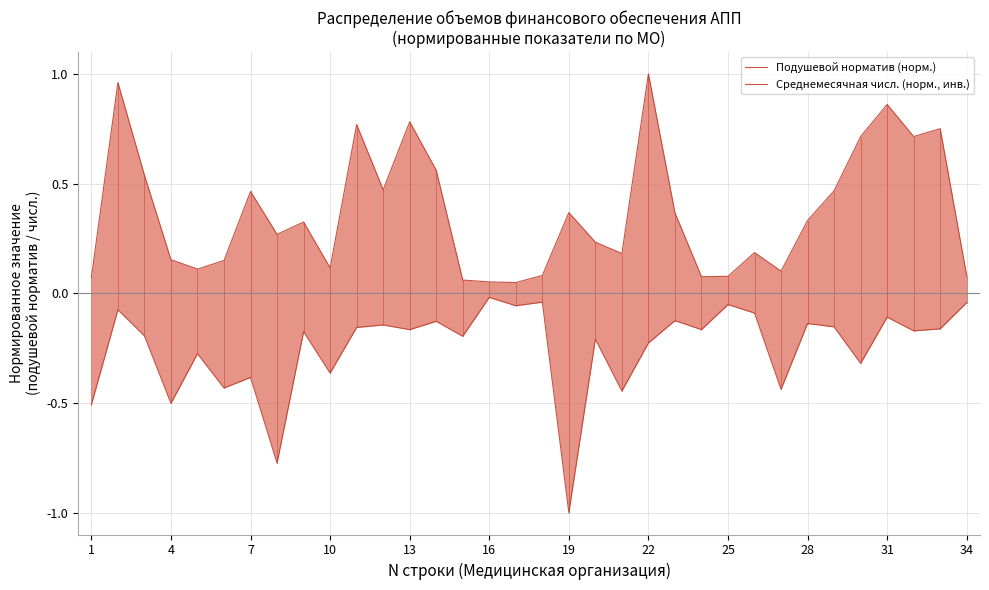

Between 23 and 27, which series saw the biggest shift?

Подушевой норматив (норм.)